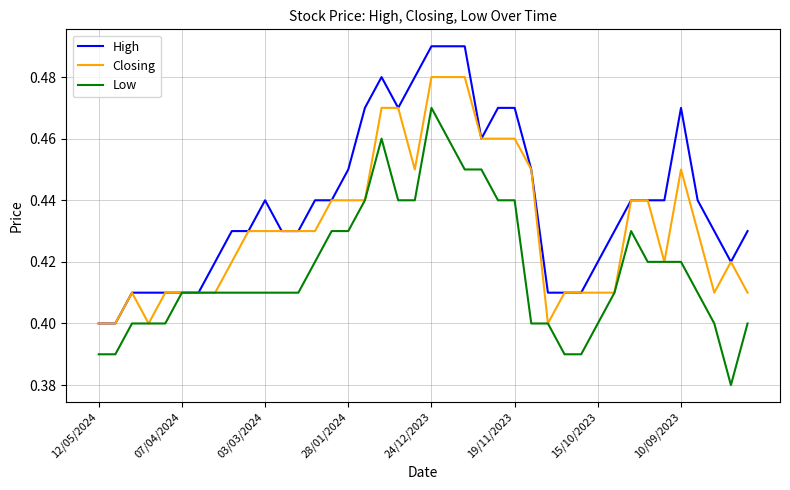

Which series has the largest total across all categories?

High